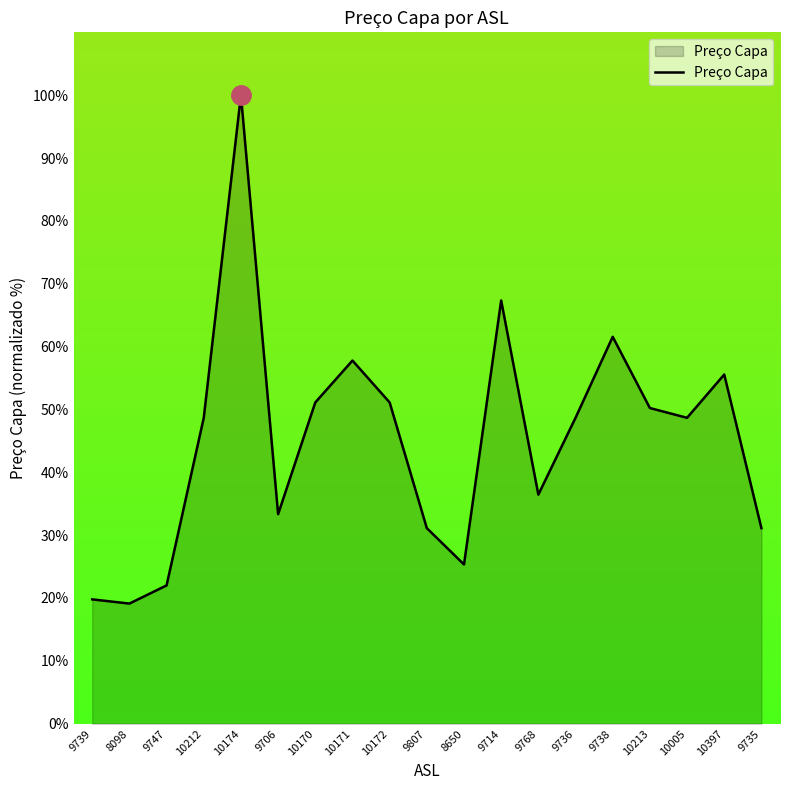

What is the ratio of the value at 8098 to the value at 9739?

1.0